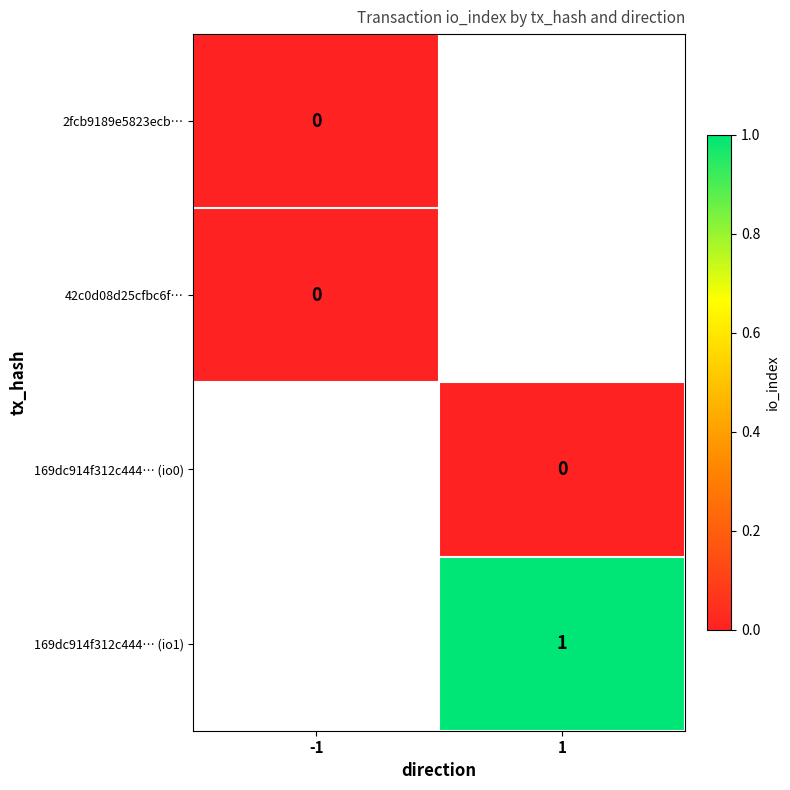

The value of 169dc914f312c444… (io1) at 1 is 1. True or false?

True